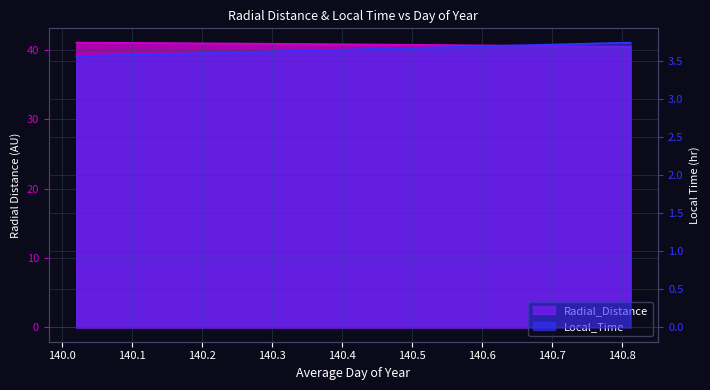

What is the value of the Local_Time point at the 12th from the left?

3.7